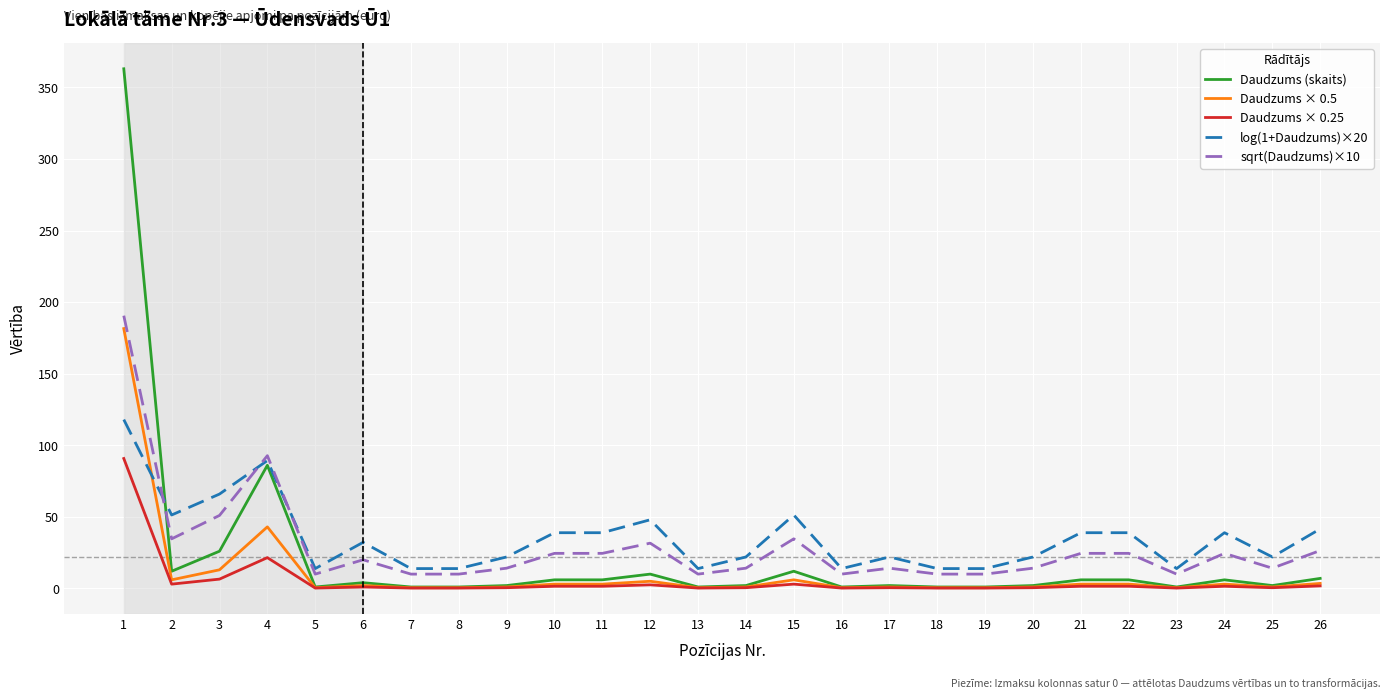

Which series has the widest spread of values?

Daudzums (skaits)